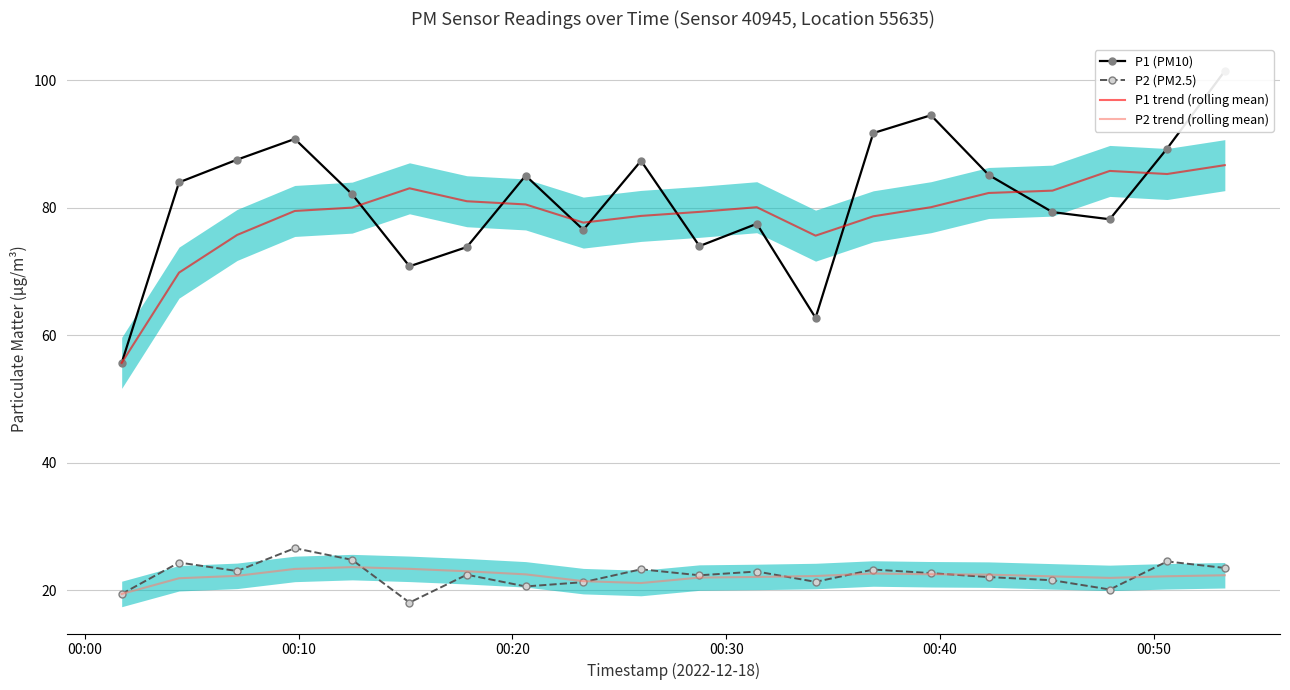

What is the highest value of the P1 trend (rolling mean) series?

86.7